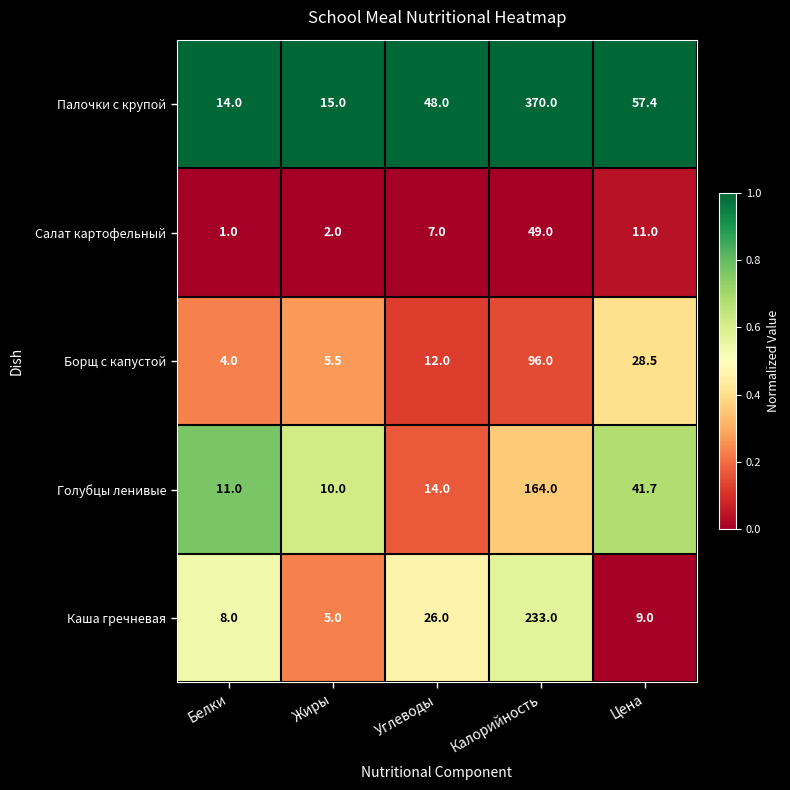

What is the greatest value displayed?

370.0